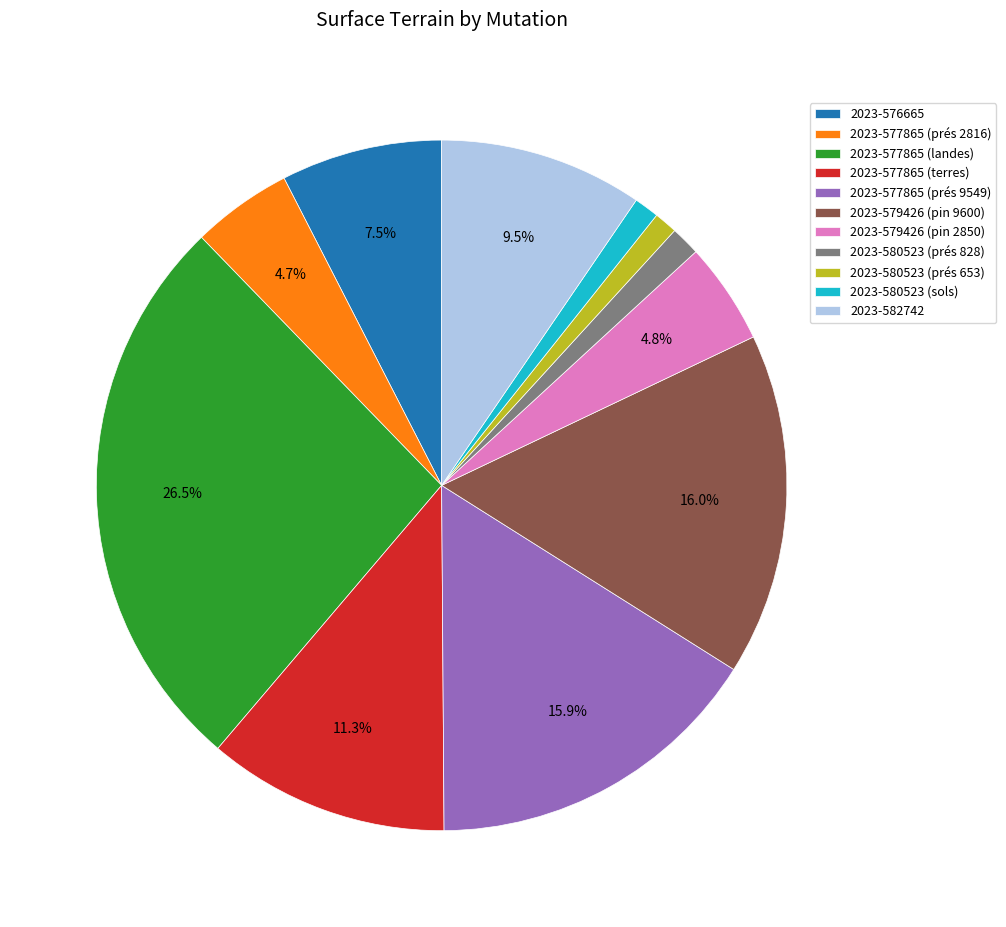

The 2023-582742 slice represents 19% of the pie. True or false?

False